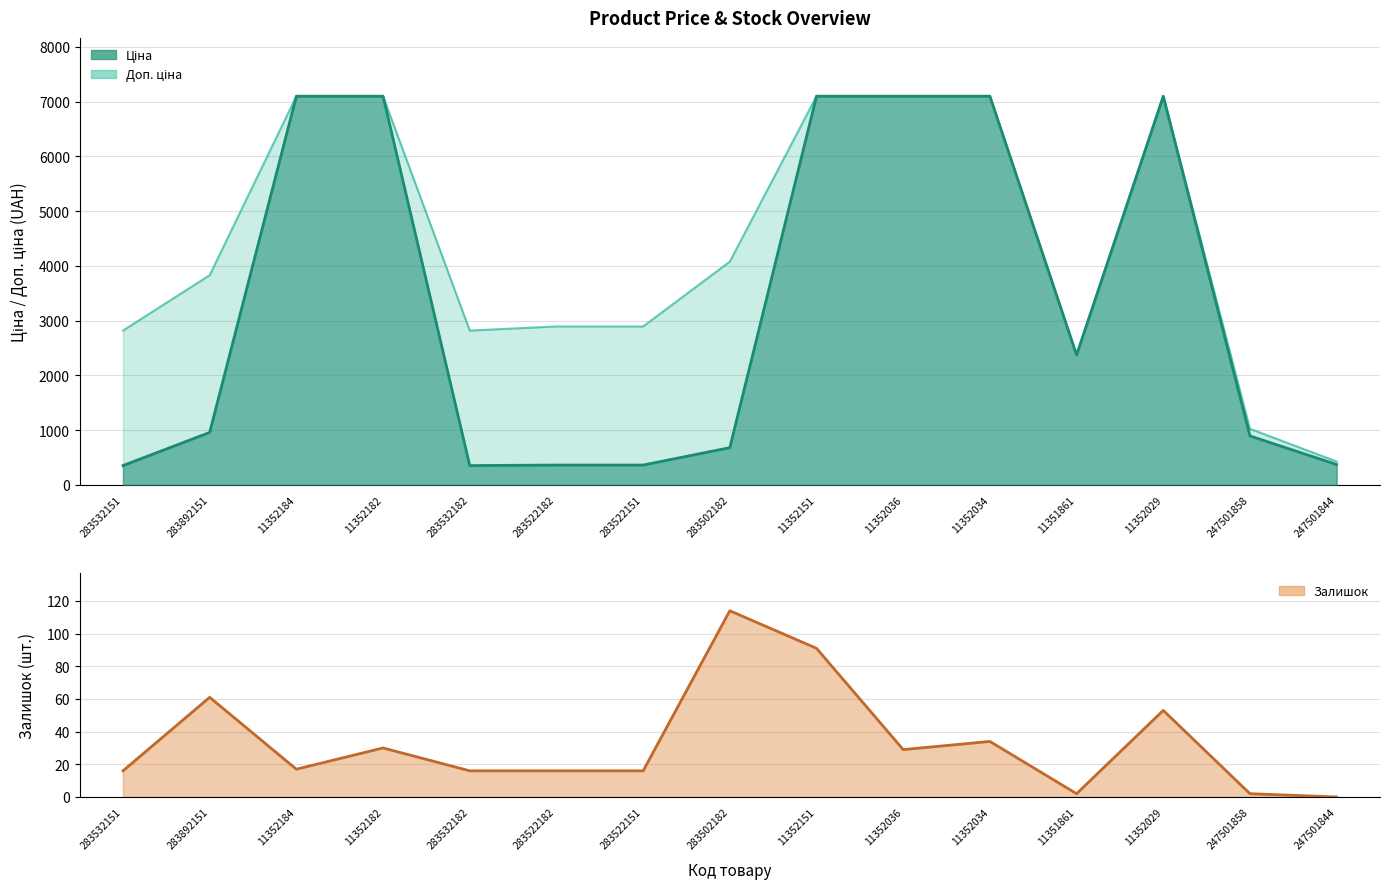

Where is the data nearest to the value 57?

283892151